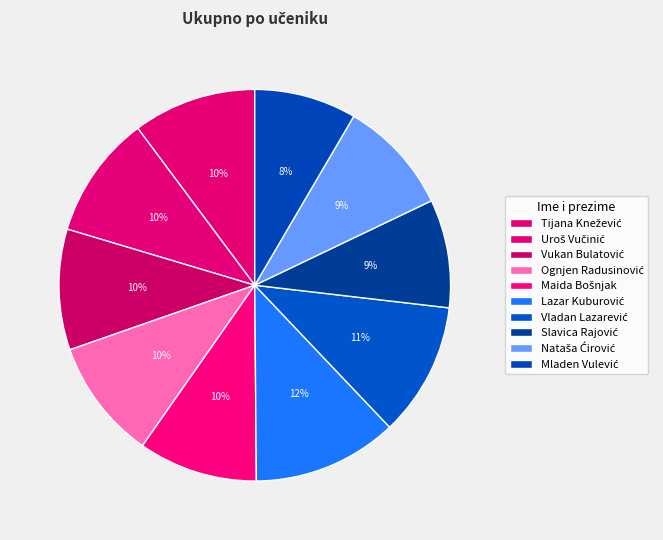

What portion of the pie excludes Lazar Kuburović?

88.0%